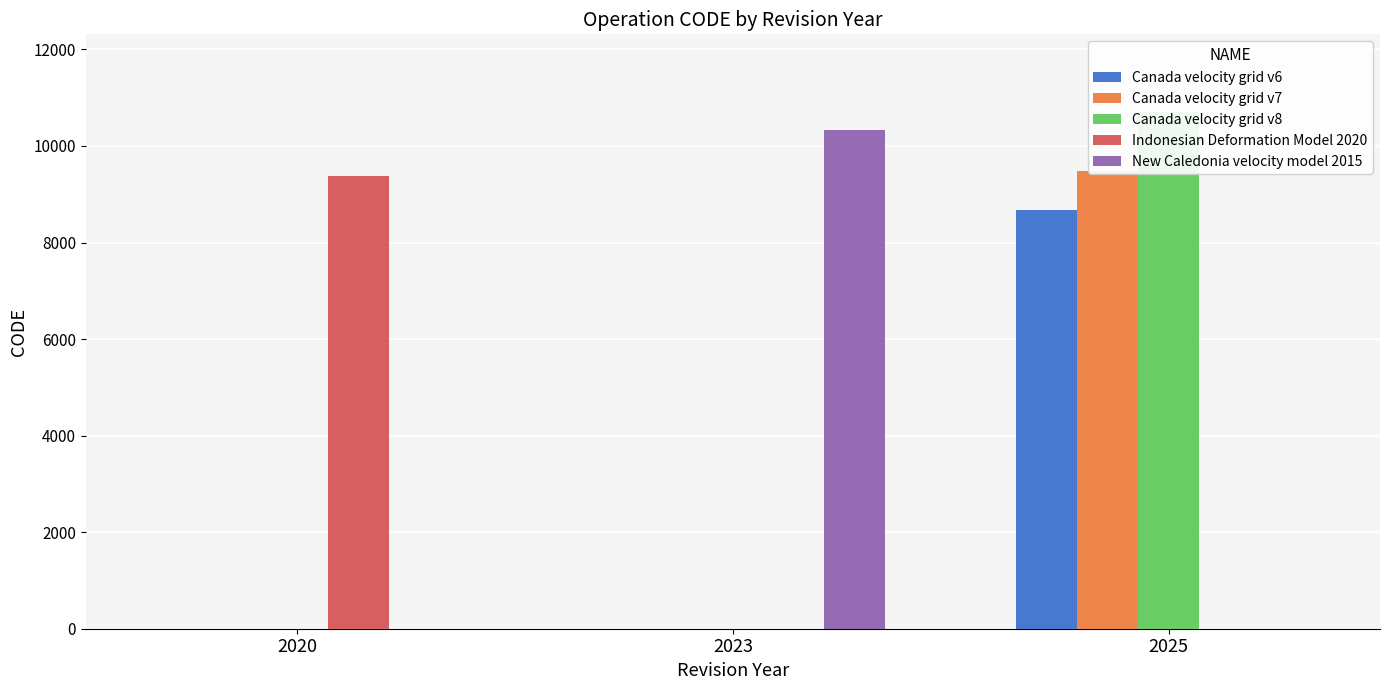

List the series in order of their peak value, lowest first.

Canada velocity grid v6, Indonesian Deformation Model 2020, Canada velocity grid v7, New Caledonia velocity model 2015, Canada velocity grid v8